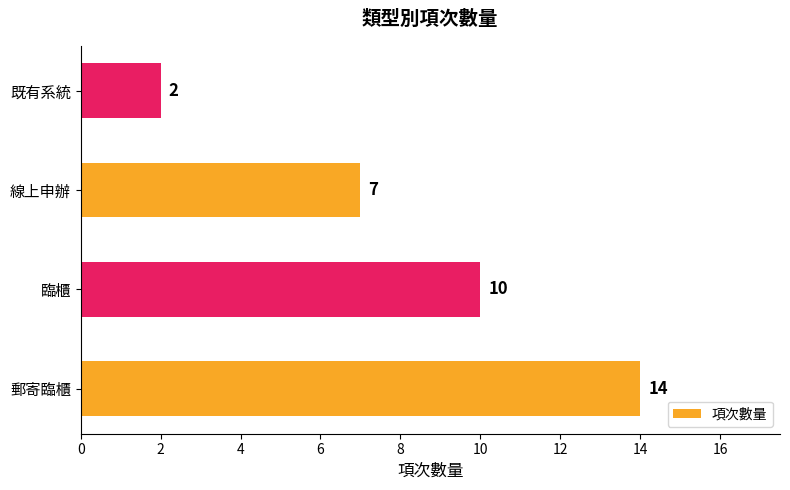

Approximately how many times larger is the value at 線上申辦 compared to 郵寄臨櫃?

0.5